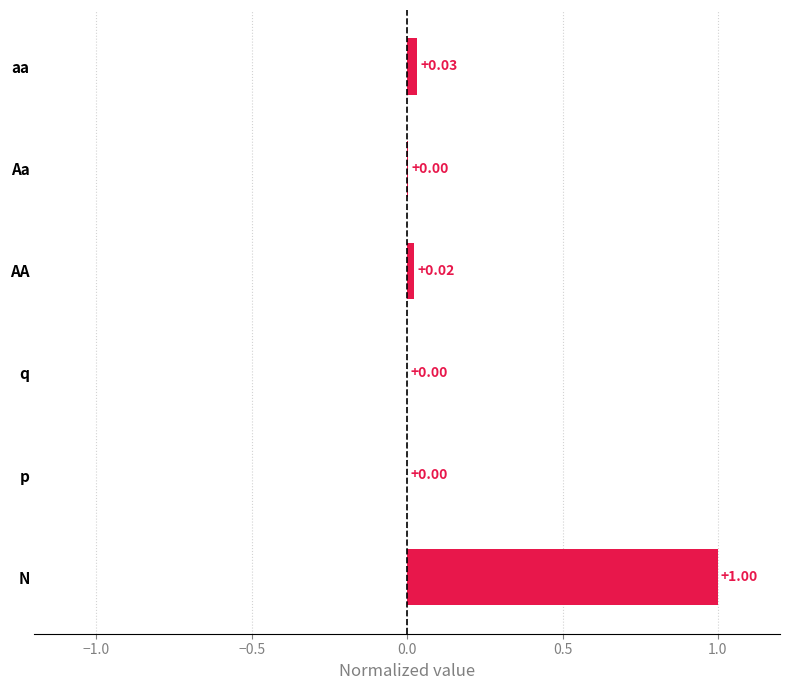

At which category does the chart reach its peak across all series?

N